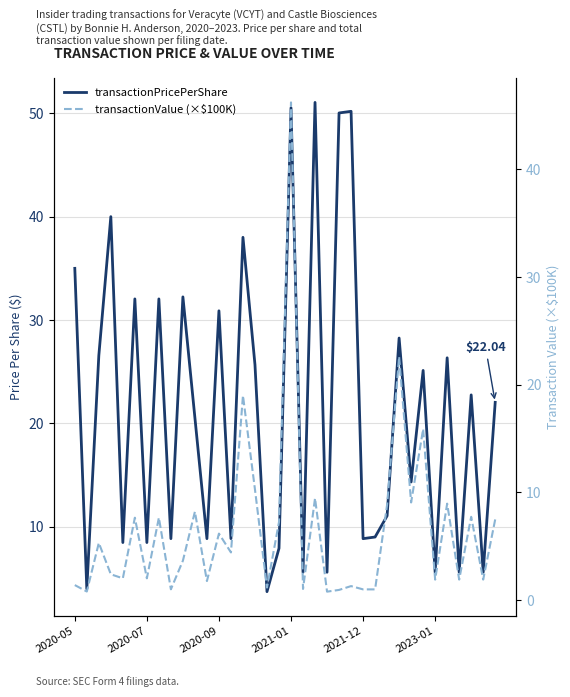

How many interior local peaks does the transactionPricePerShare series have?

13